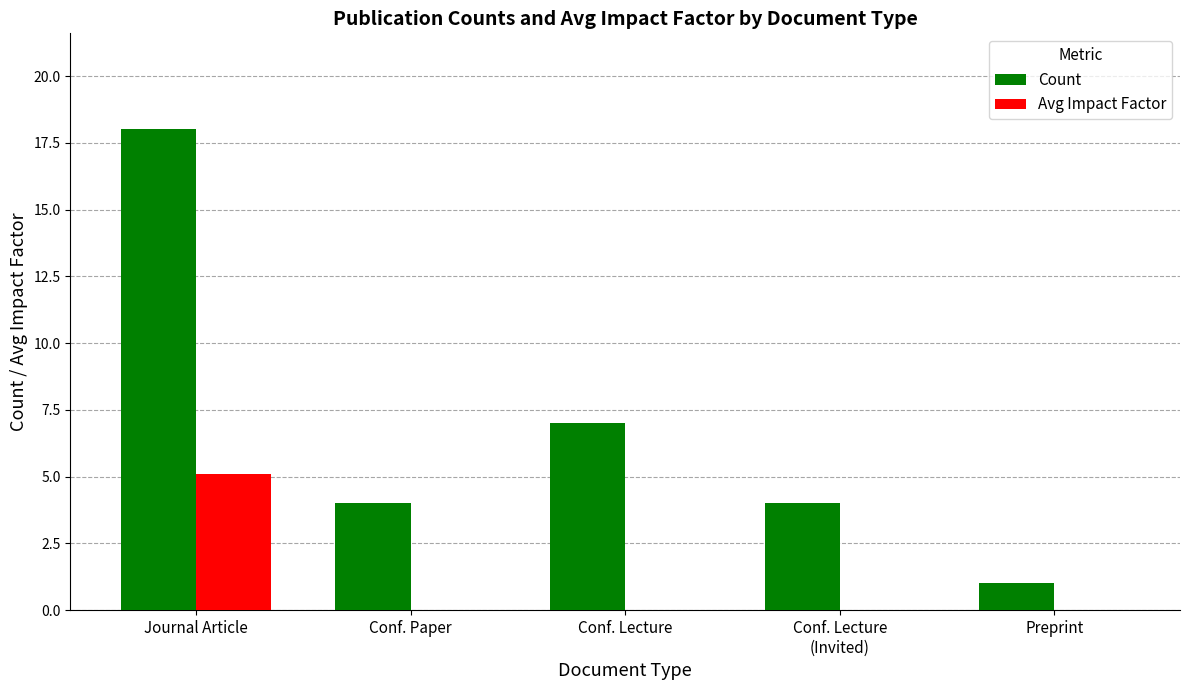

Which category has the highest value in the Avg Impact Factor series?

Journal Article